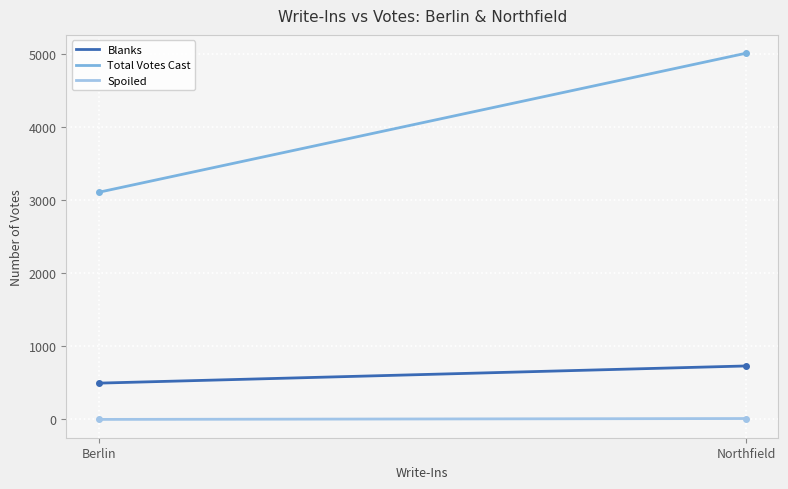

Which series has the largest range (max minus min)?

Total Votes Cast